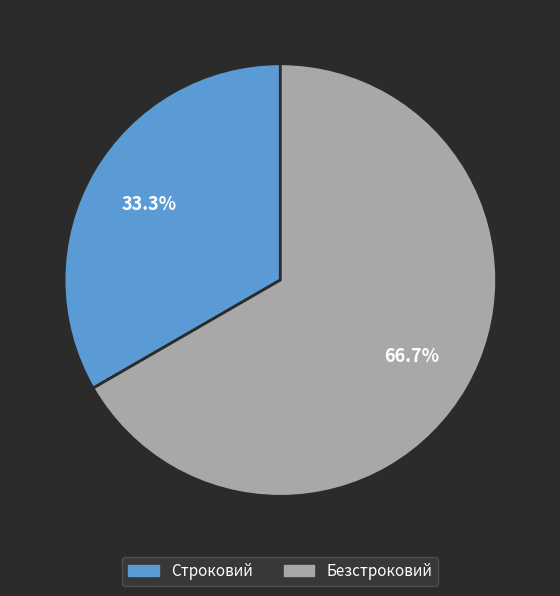

Which category has the biggest portion of the pie?

Безстроковий